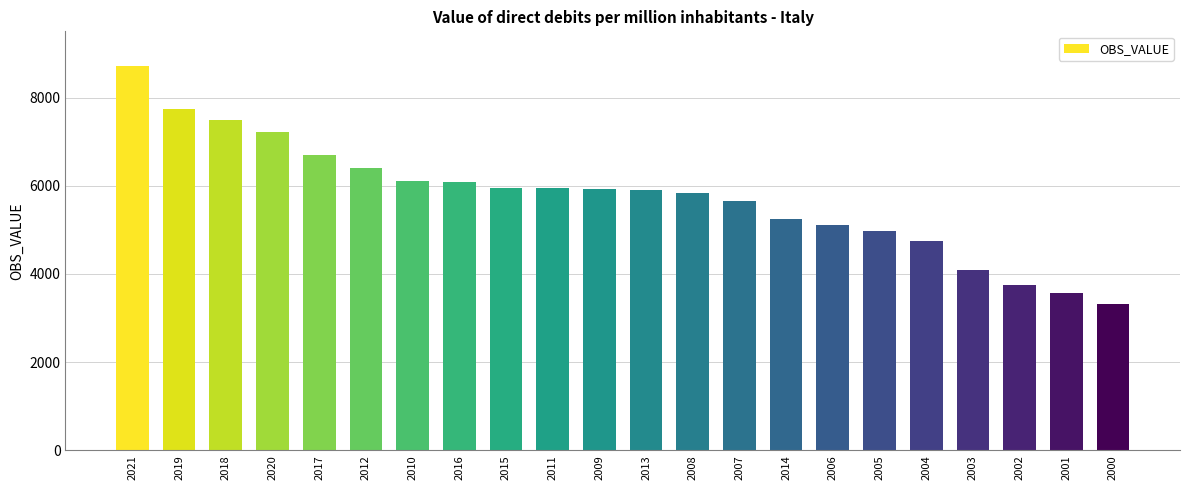

What is the smallest value displayed?

3311.8